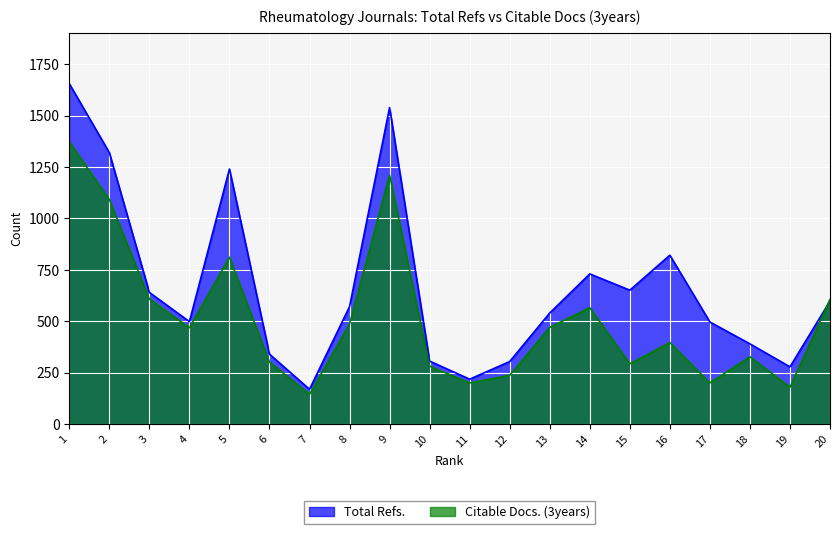

How many data points in Citable Docs. (3years) are above 468?

9